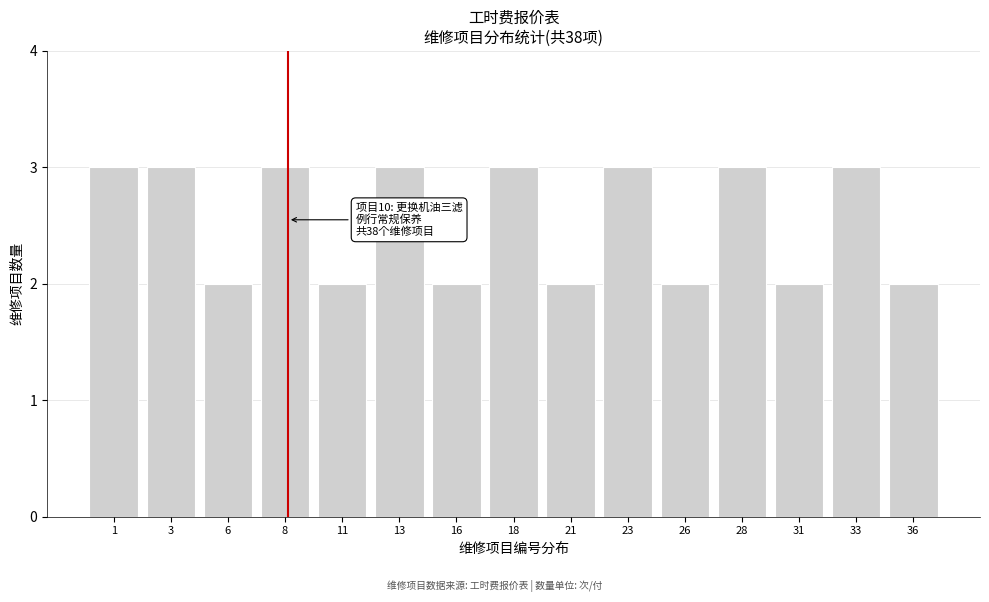

Reading right to left, what are all the values shown in this chart?

36=2	33=3	31=2	28=3	26=2	23=3	21=2	18=3	16=2	13=3	11=2	8=3	6=2	3=3	1=3